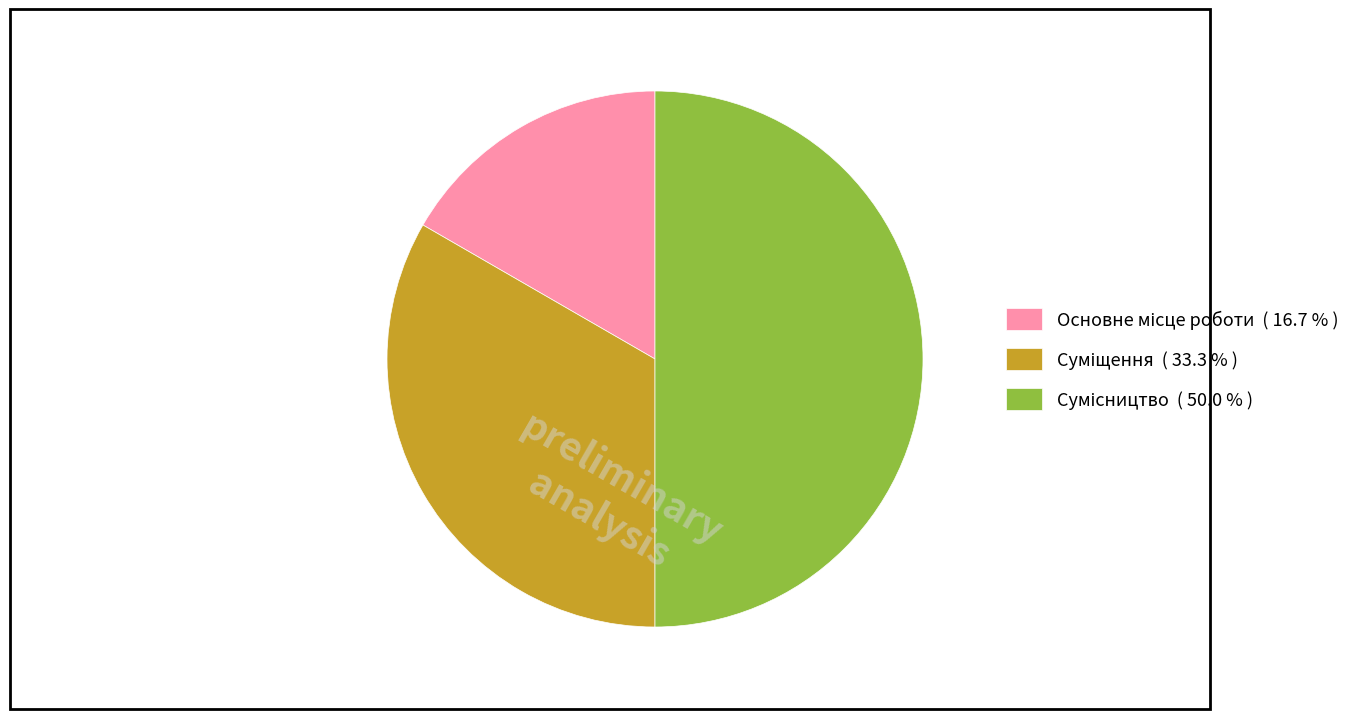

Does Сумісництво account for over 50% of the chart?

No